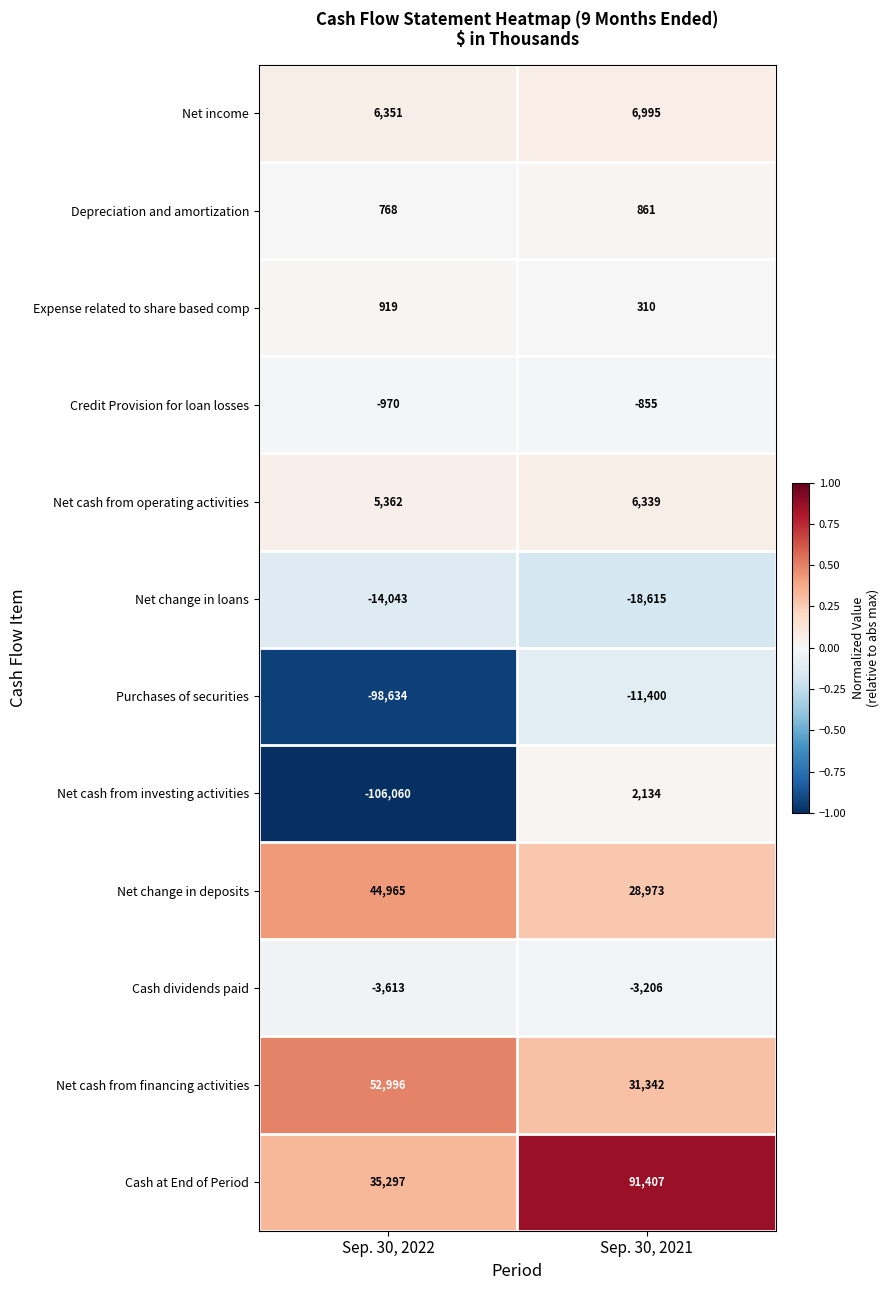

True or false: Net cash from operating activities has a value of 6339 at Sep. 30, 2021.

True